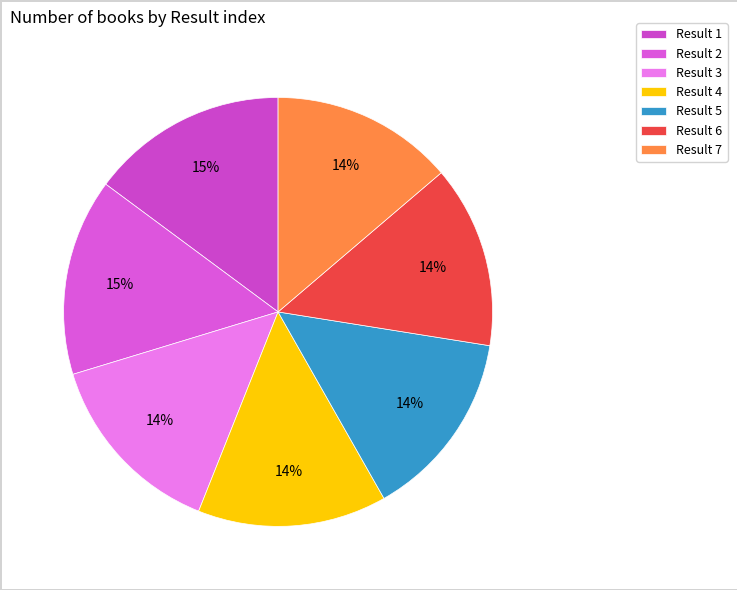

How many segments does this pie chart have?

7